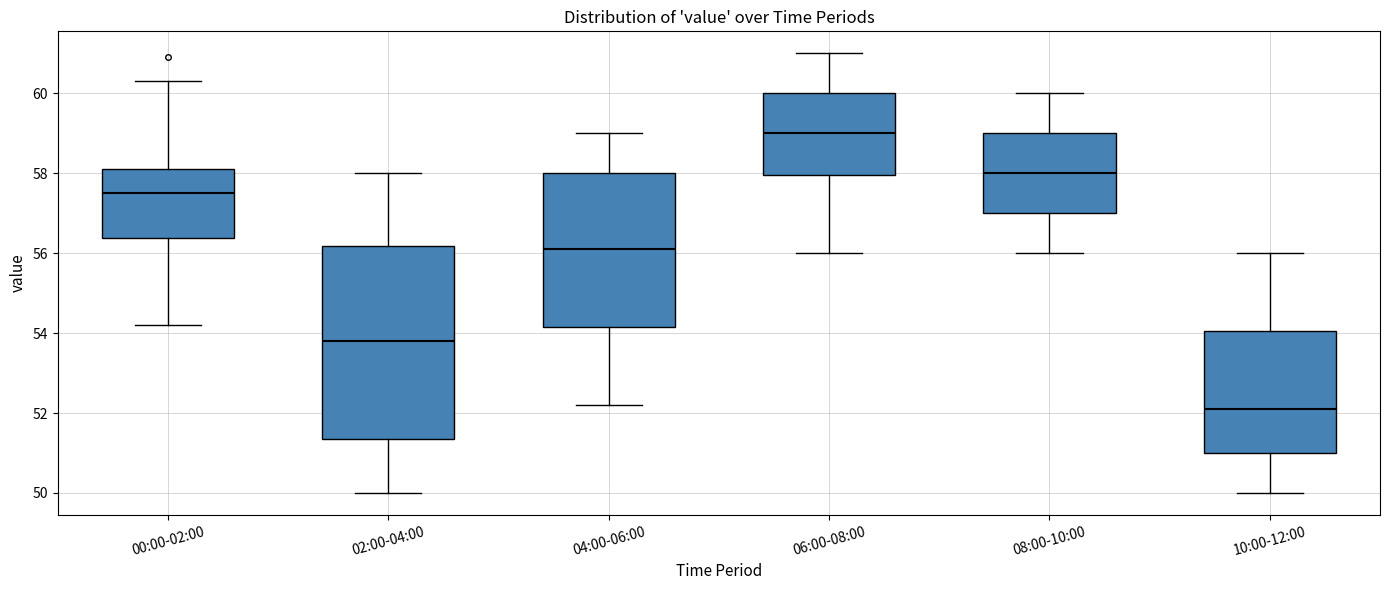

Reading left to right, read every box against the y-axis: the position of its median line, the range the box covers, and the ends of its whiskers. The values are not printed on the chart, so give them approximately, as read against the axis.

00:00-02:00: median 57.6, box 56.4 to 58.2, whiskers 54.2 to 60.4
02:00-04:00: median 53.8, box 51.4 to 56.2, whiskers 50.0 to 58.0
04:00-06:00: median 56.2, box 54.2 to 58.0, whiskers 52.2 to 59.0
06:00-08:00: median 59.0, box 58.0 to 60.0, whiskers 56.0 to 61.0
08:00-10:00: median 58.0, box 57.0 to 59.0, whiskers 56.0 to 60.0
10:00-12:00: median 52.2, box 51.0 to 54.0, whiskers 50.0 to 56.0